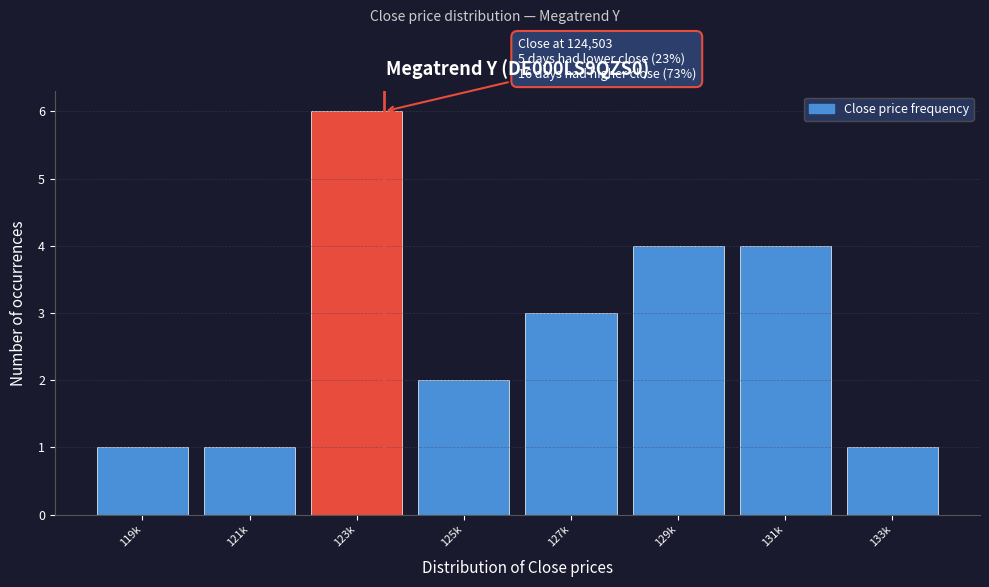

Reading right to left, what are all the values shown in this chart?

133k=1	131k=4	129k=4	127k=3	125k=2	123k=6	121k=1	119k=1